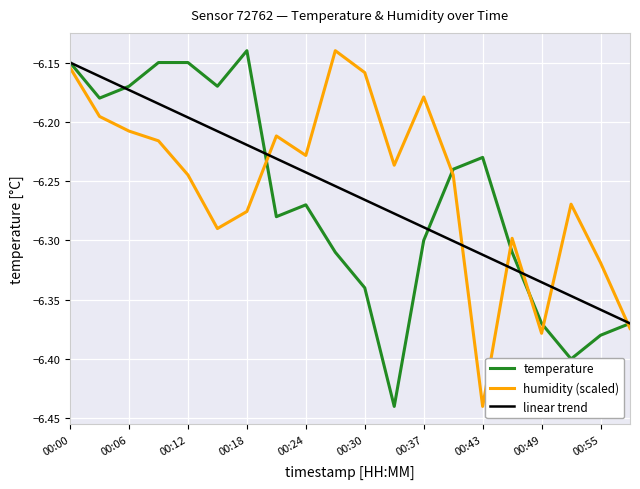

True or false: humidity (scaled) and linear trend intersect in this chart.

True